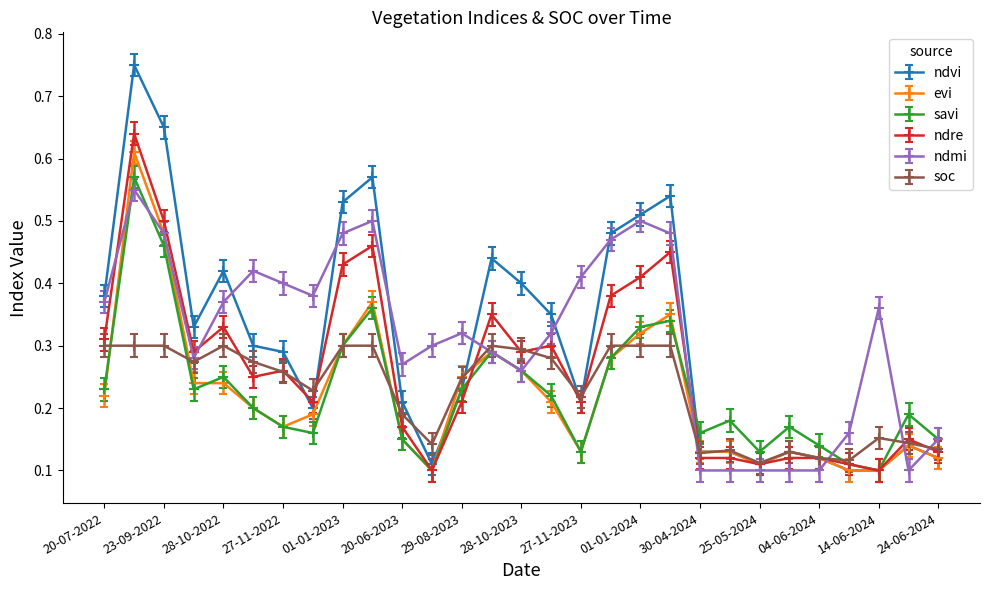

At how many categories does at least one series exceed 0?

29